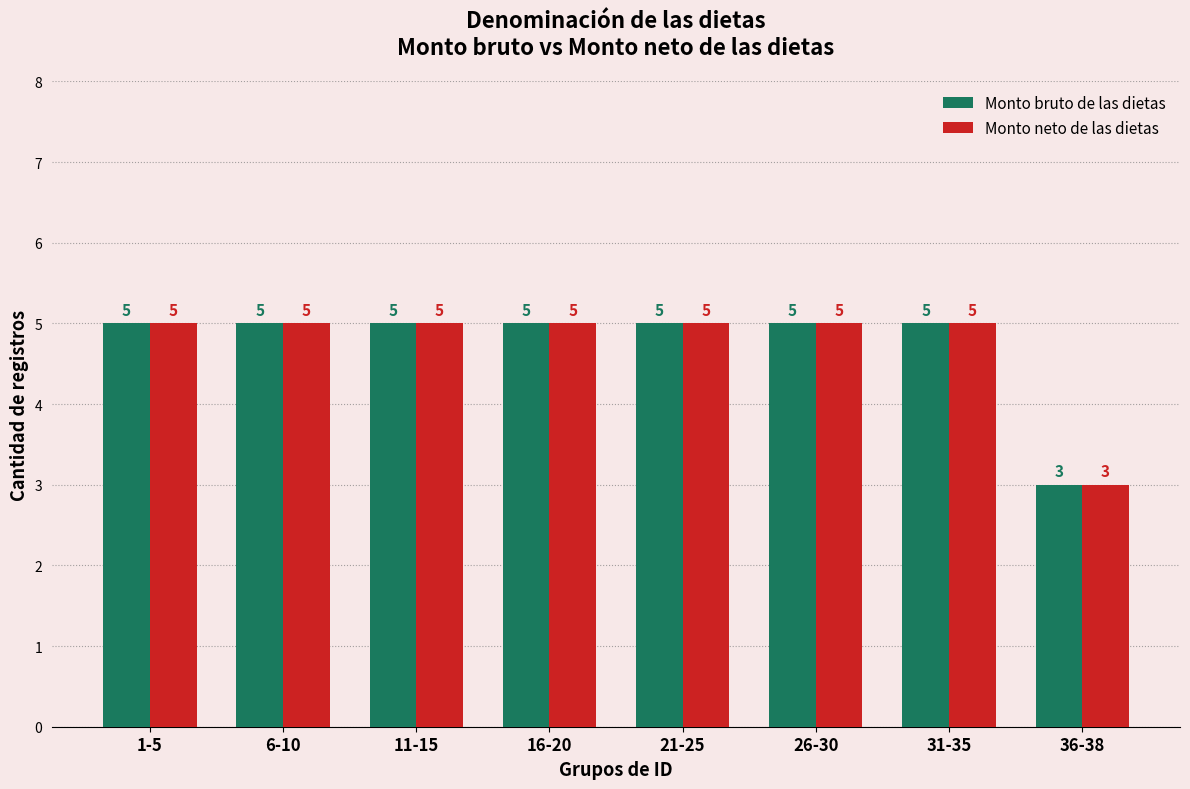

What is the label of the 7th bar from the left?

31-35